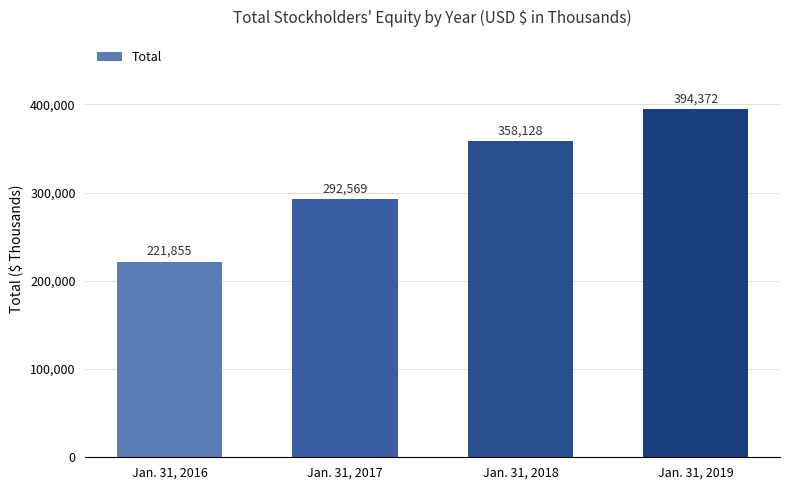

Which label corresponds to the largest value in the chart?

Jan. 31, 2019